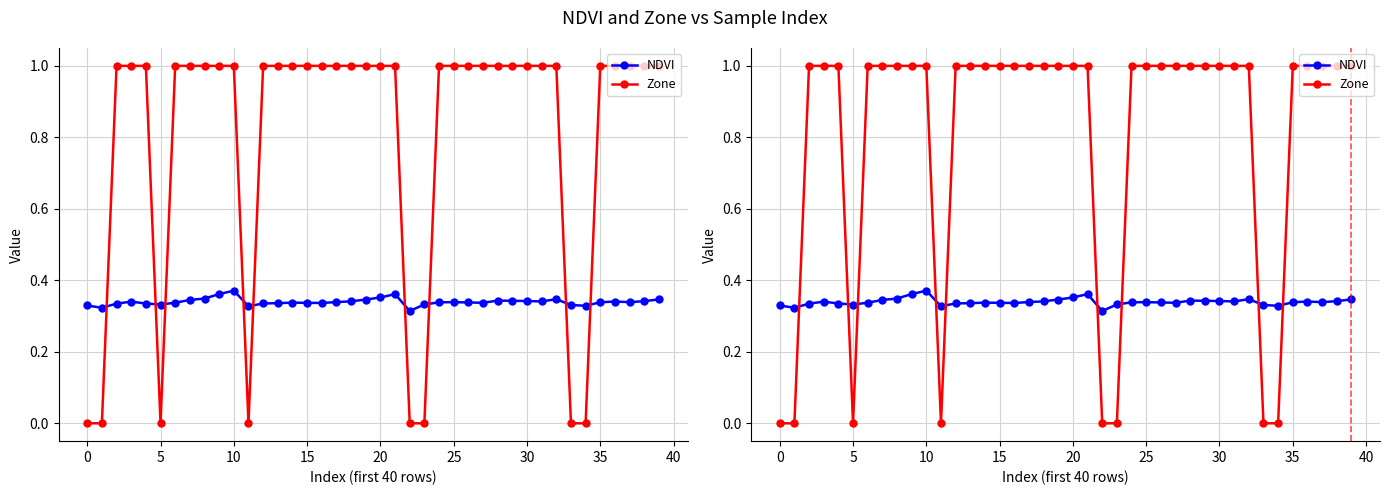

What is the value of the NDVI point at the 9th from the left?

0.3